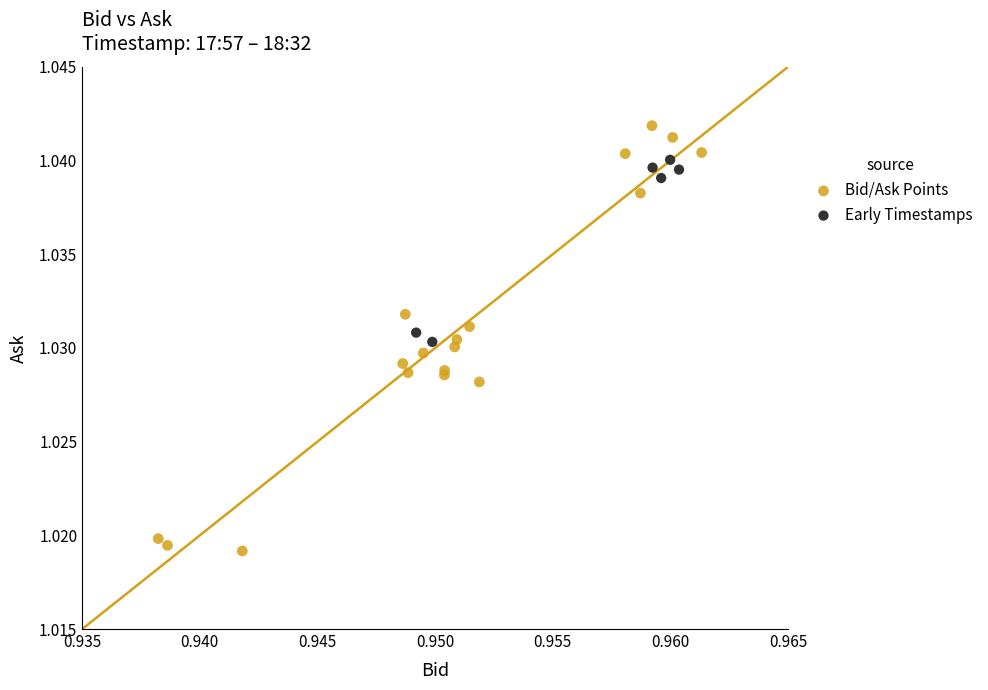

Which series has the largest Y range (max minus min)?

Bid/Ask Points